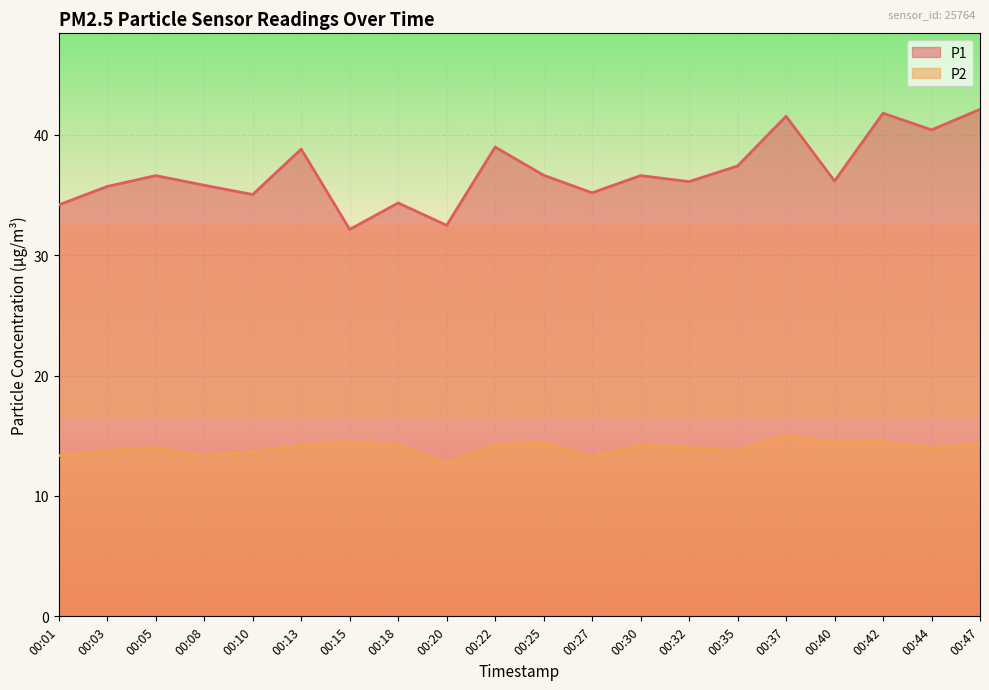

How many categories are shown in the chart?

20